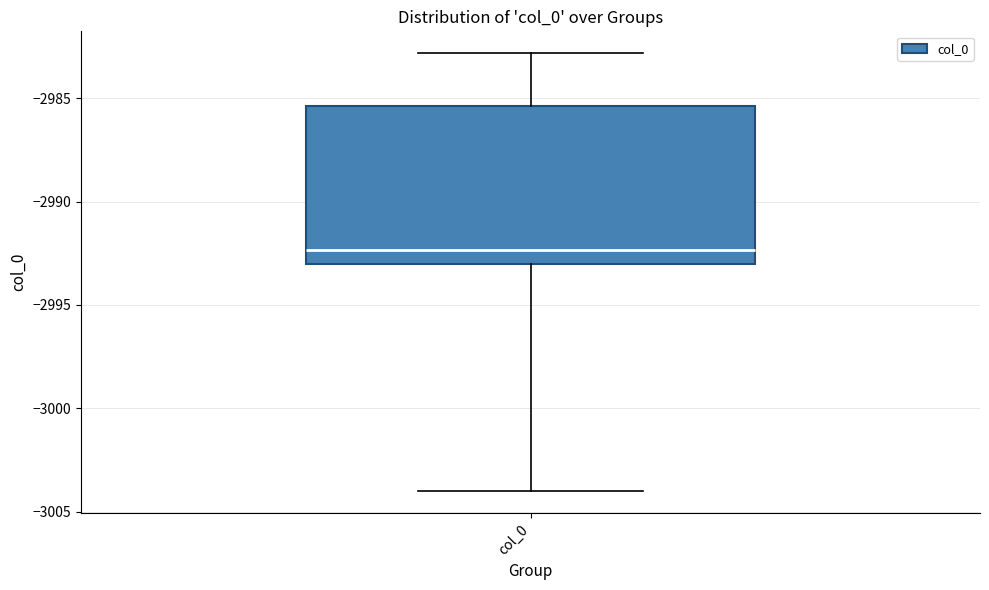

Transcribe this box plot: give where the median line is, the range the box spans, and where the two whiskers end, as read against the y-axis. The values are not printed on the chart, so give them approximately, as read against the axis.

median -2992.5, box -2993.0 to -2985.5, whiskers -3004.0 to -2983.0